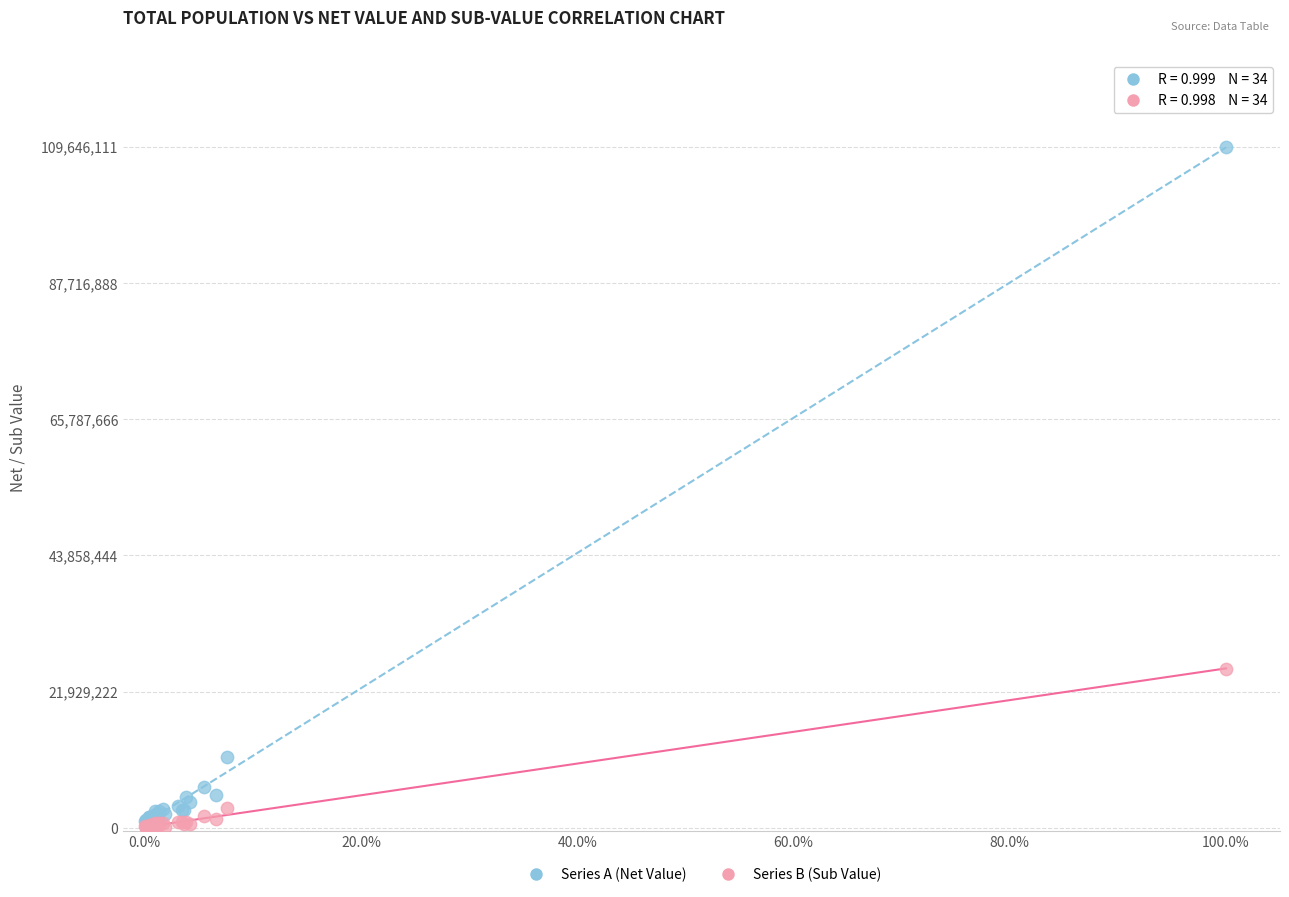

In the Series B (Sub Value) series, what Y value is closest to 12874729?

3176315